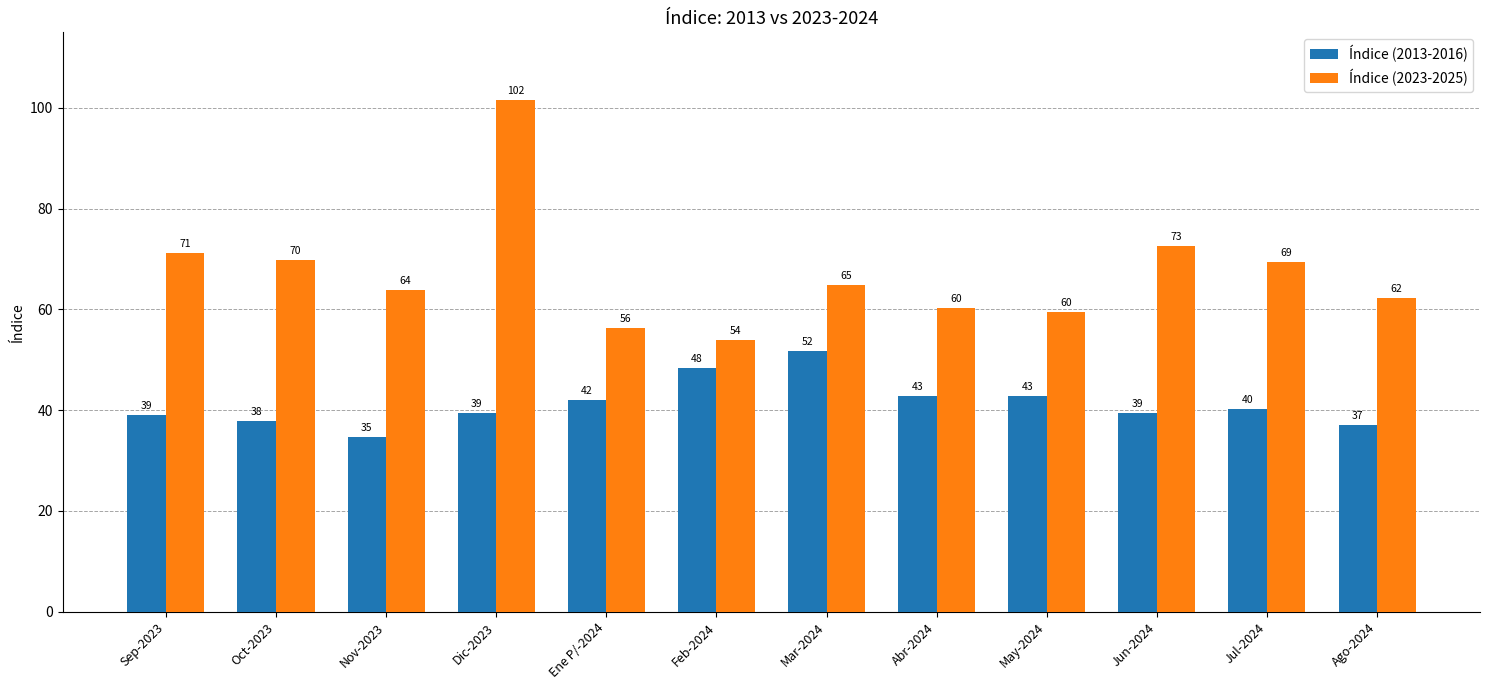

What is the average value of the Índice (2013-2016) series?

41.3